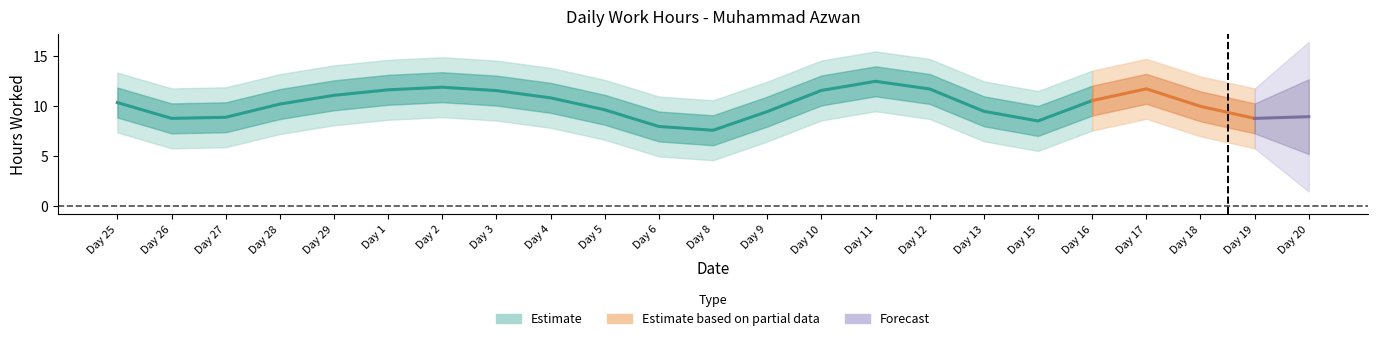

What is the change in value from 29 to 4?

-0.2